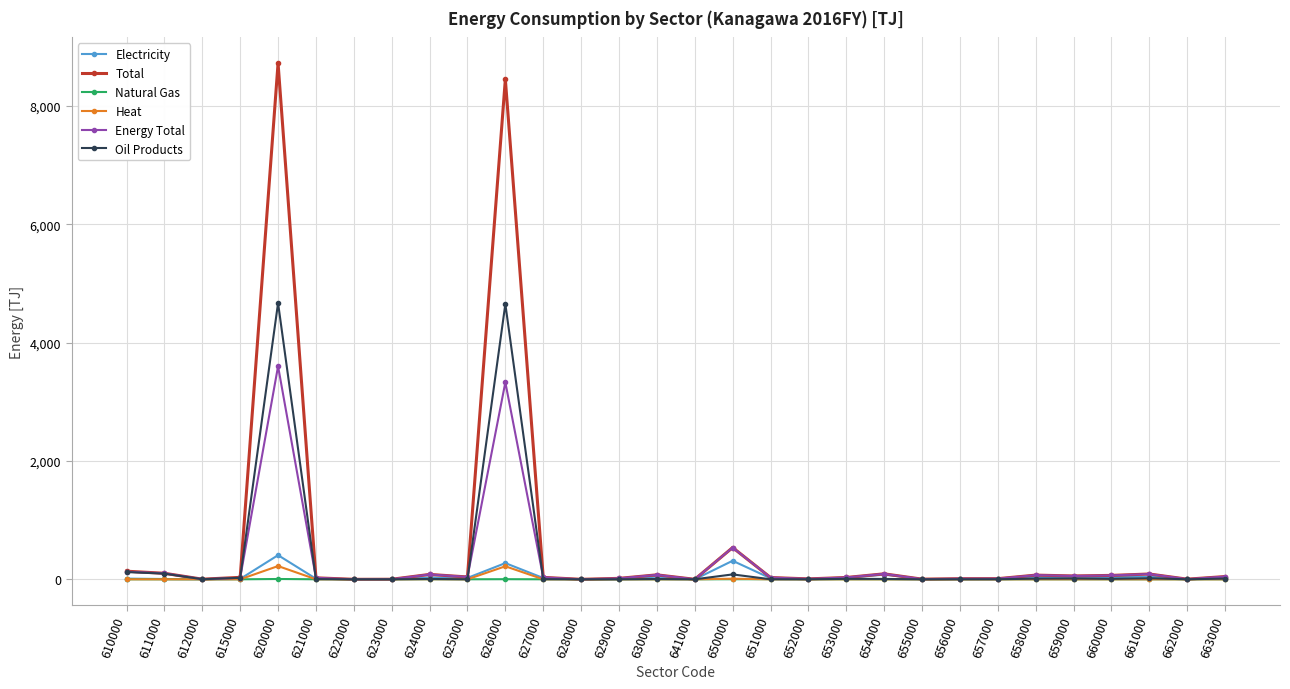

The Oil Products series shows 0.8 at 625000. True or false?

True